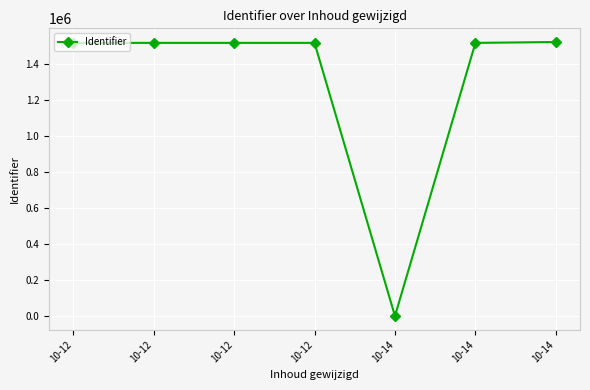

How many values are above zero?

6